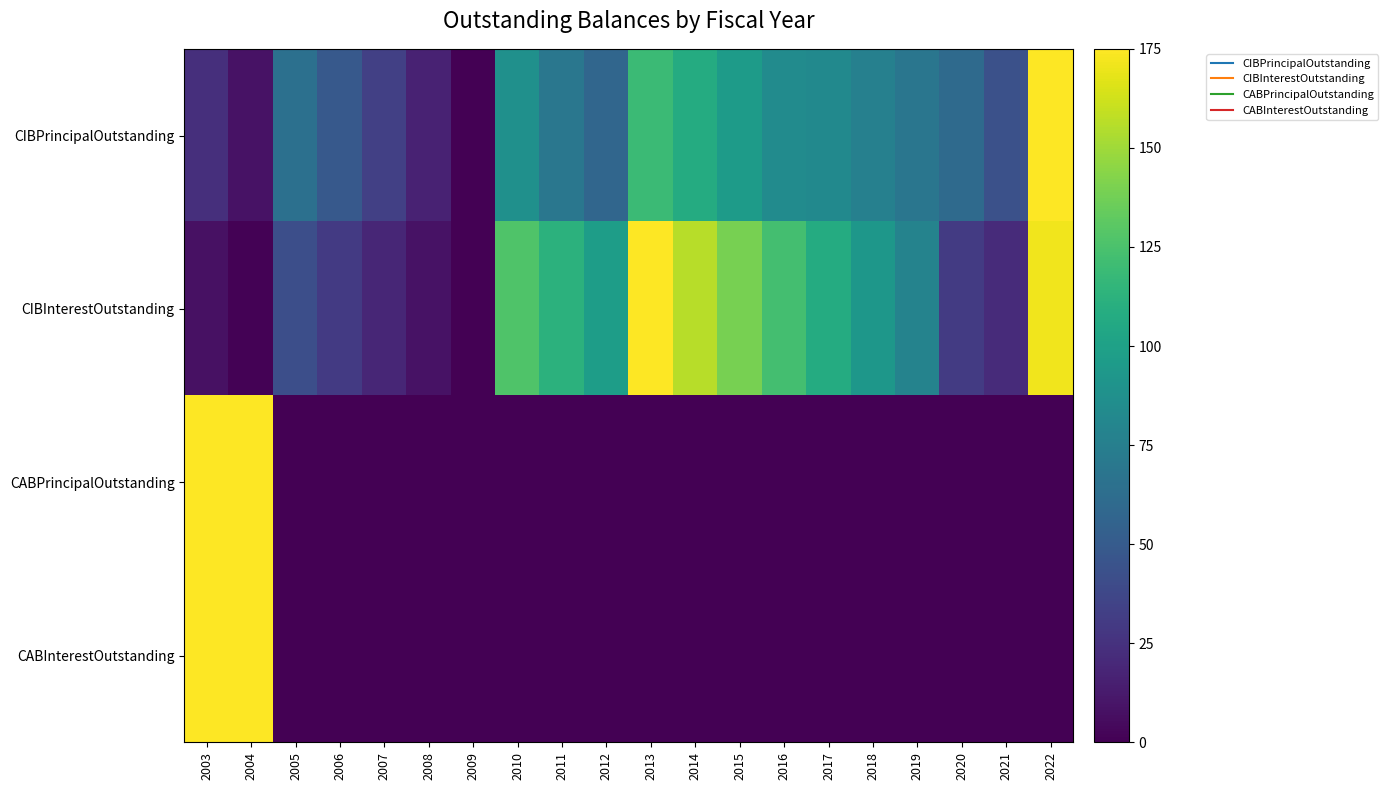

Reading left to right, list all the values displayed in this chart.

CIBPrincipalOutstanding: 2003=23.5	2004=8.3	2005=64.5	2006=49.2	2007=33.3	2008=17.0	2009=0.0	2010=88.2	2011=69.5	2012=57.8	2013=119.5	2014=107.8	2015=96.2	2016=84.2	2017=83.3	2018=76.2	2019=68.7	2020=60.2	2021=43.2	2022=175.0
CIBInterestOutstanding: 2003=8.2	2004=1.0	2005=42.4	2006=29.6	2007=18.7	2008=8.8	2009=0.0	2010=126.6	2011=112.7	2012=97.7	2013=175.0	2014=156.2	2015=139.0	2016=122.8	2017=107.7	2018=92.9	2019=78.6	2020=30.7	2021=21.6	2022=171.5
CABPrincipalOutstanding: 2003=175.0	2004=175.0	2005=0.0	2006=0.0	2007=0.0	2008=0.0	2009=0.0	2010=0.0	2011=0.0	2012=0.0	2013=0.0	2014=0.0	2015=0.0	2016=0.0	2017=0.0	2018=0.0	2019=0.0	2020=0.0	2021=0.0	2022=0.0
CABInterestOutstanding: 2003=175.0	2004=175.0	2005=0.0	2006=0.0	2007=0.0	2008=0.0	2009=0.0	2010=0.0	2011=0.0	2012=0.0	2013=0.0	2014=0.0	2015=0.0	2016=0.0	2017=0.0	2018=0.0	2019=0.0	2020=0.0	2021=0.0	2022=0.0